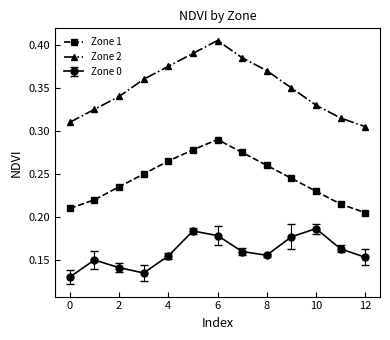

Count the Zone 1 values in the range 0 to 1.

13